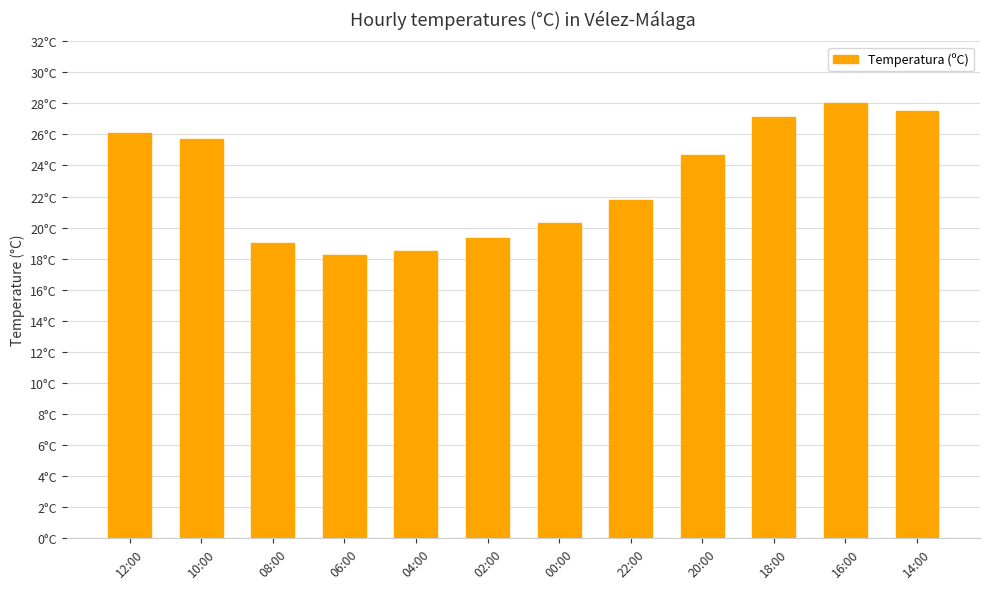

What is the difference between the values at 16:00 and 04:00?

9.5